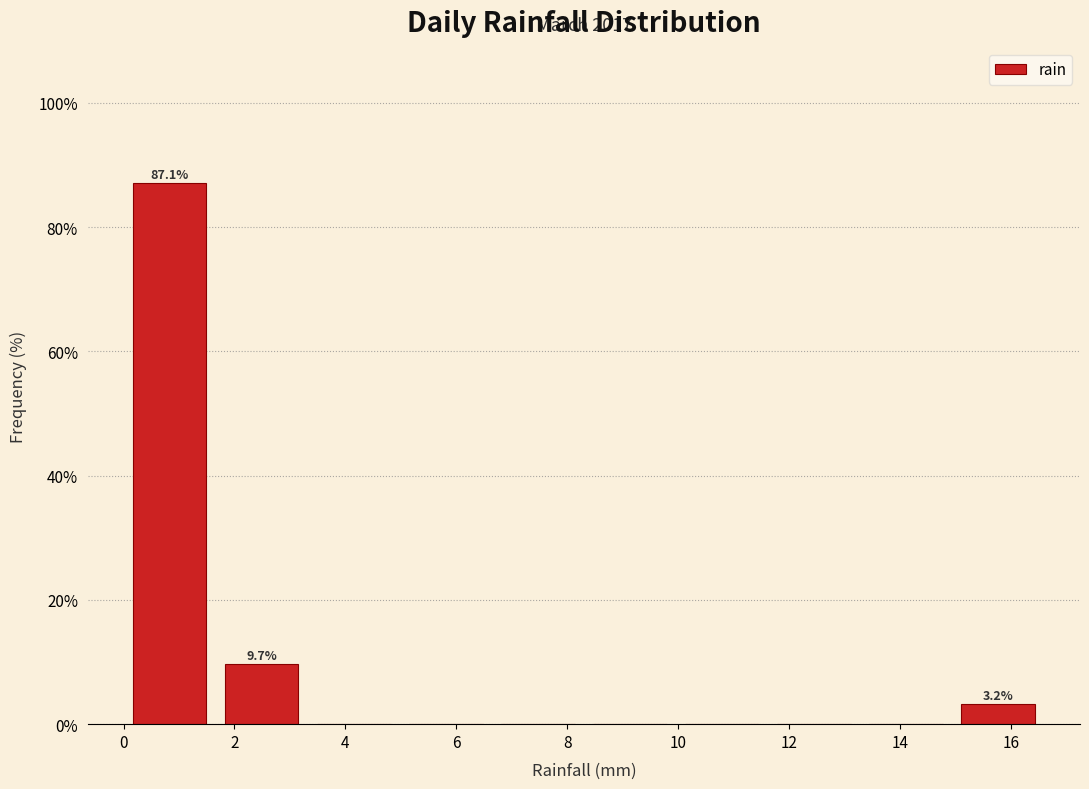

Over which range of the x-axis is the bar tallest?

0.00 to 1.66